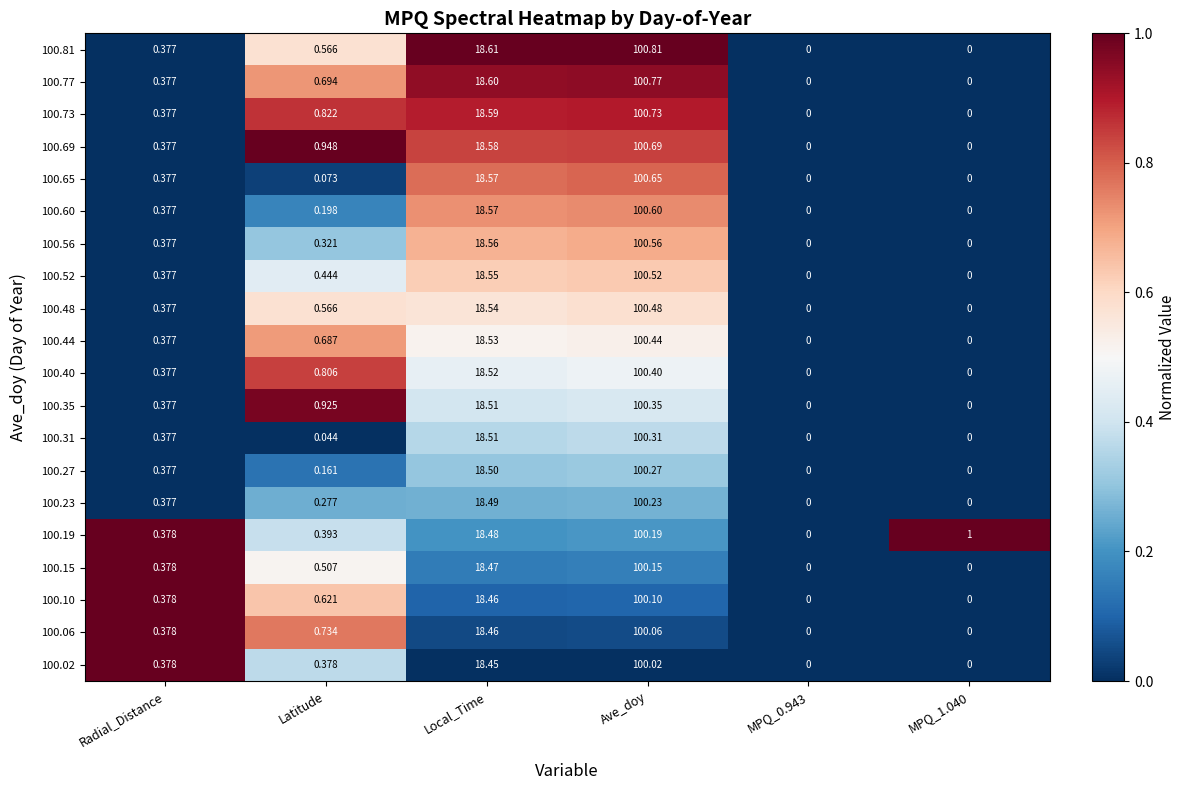

Which label corresponds to the largest value in the chart?

Ave_doy